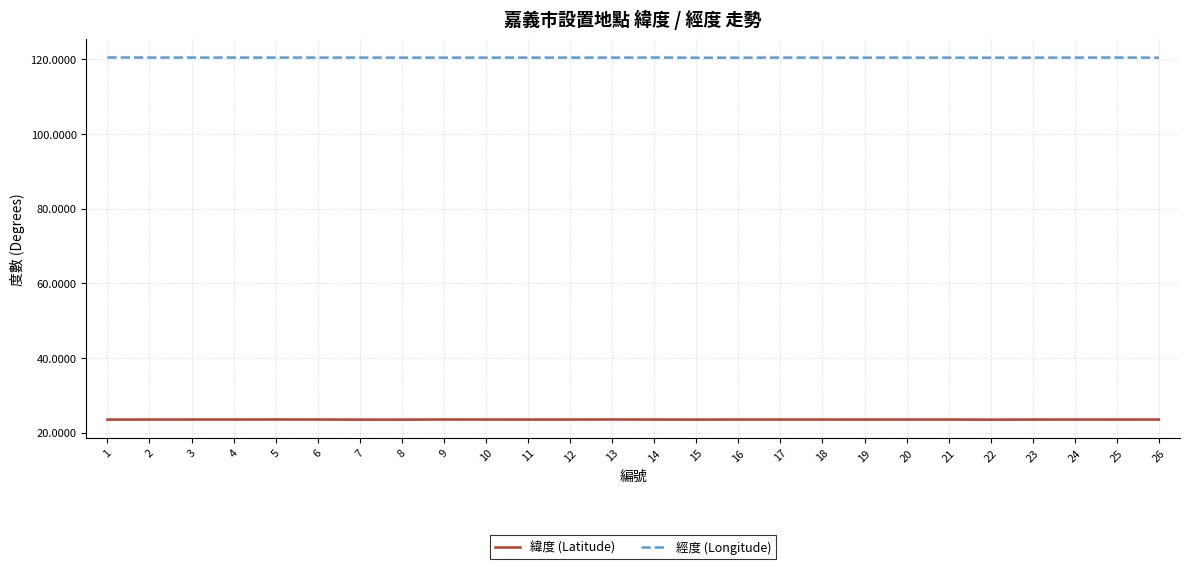

True or false: 緯度 (Latitude) and 經度 (Longitude) intersect in this chart.

False